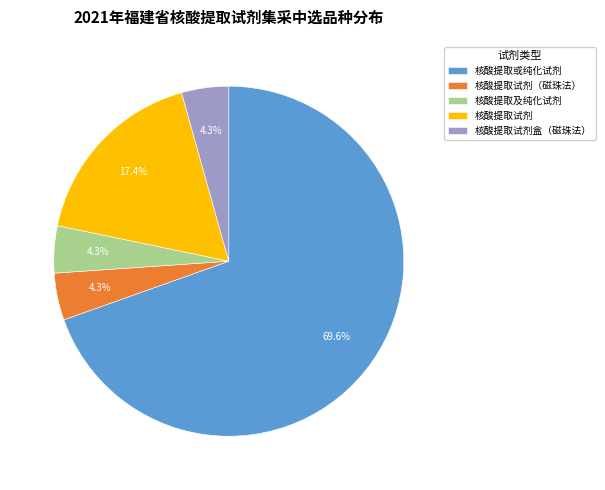

Is it true that 核酸提取试剂（磁珠法） is 4% of the pie?

True